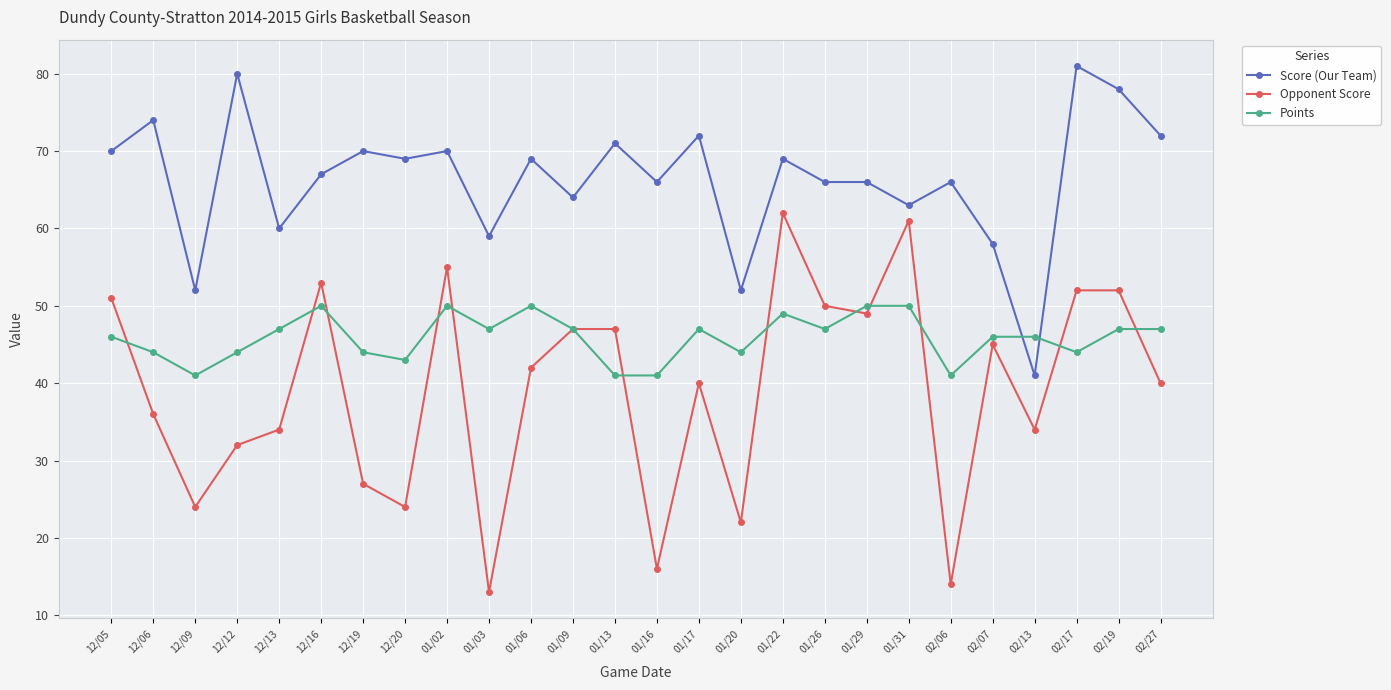

Where is the first local maximum for Points?

12/16